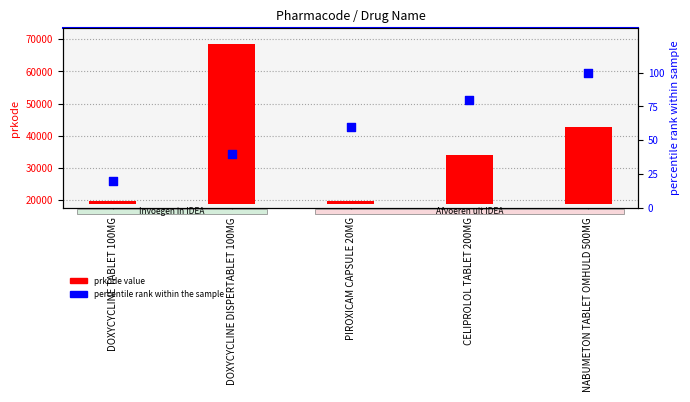

At which category is the sum across all series the highest?

DOXYCYCLINE DISPERTABLET 100MG